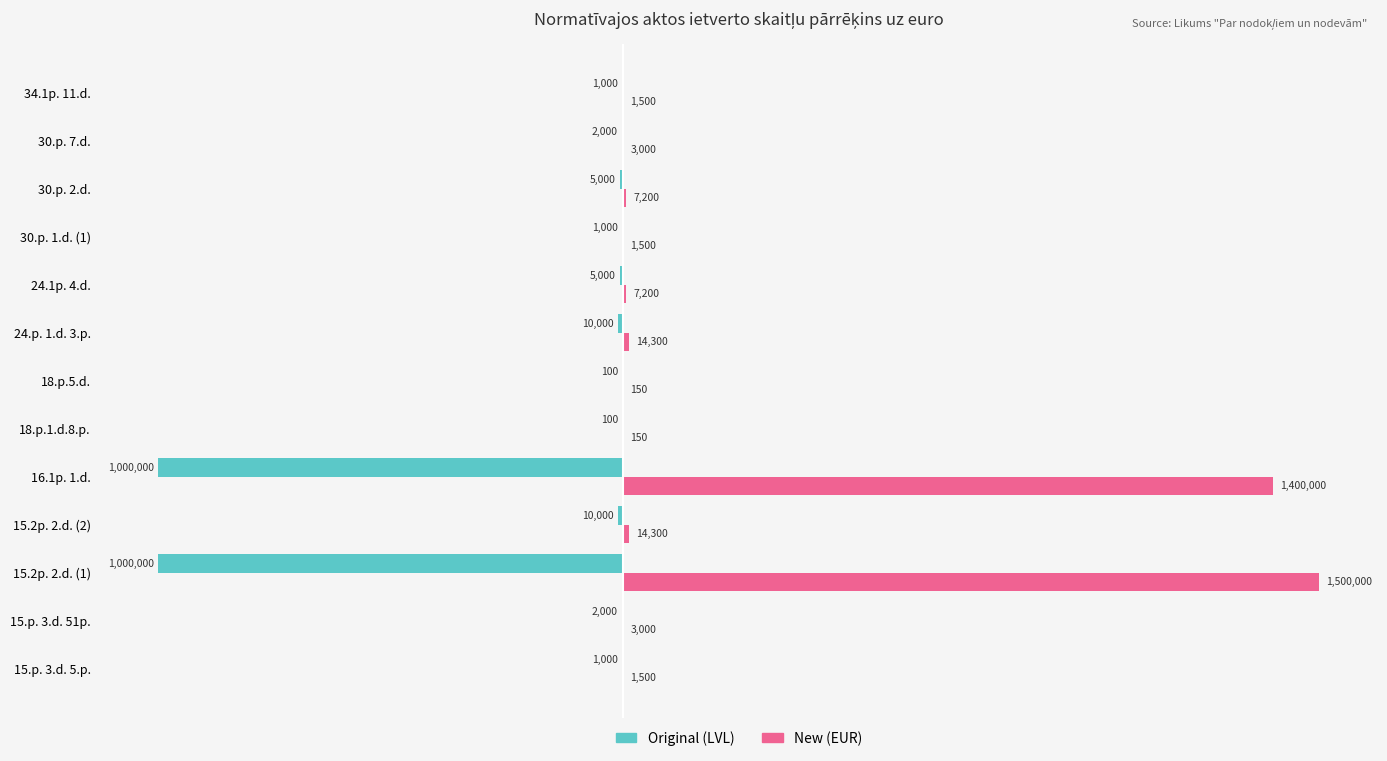

How many series are shown in this chart?

2